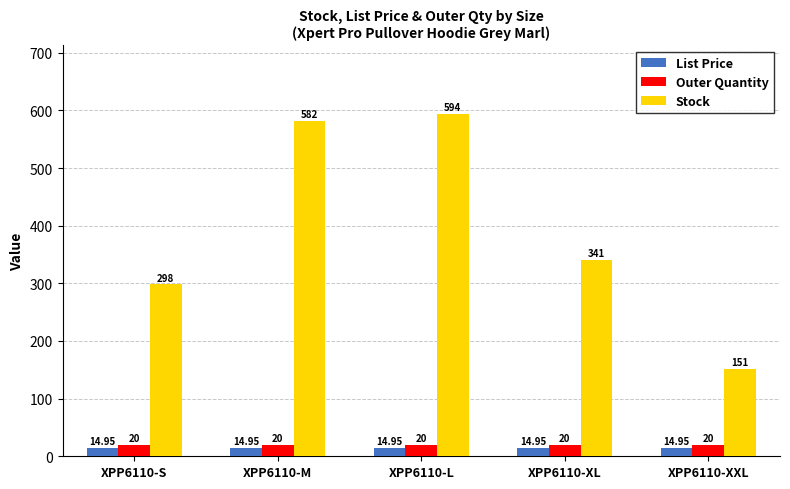

Rank the series by their maximum value, from highest to lowest.

Stock, Outer Quantity, List Price